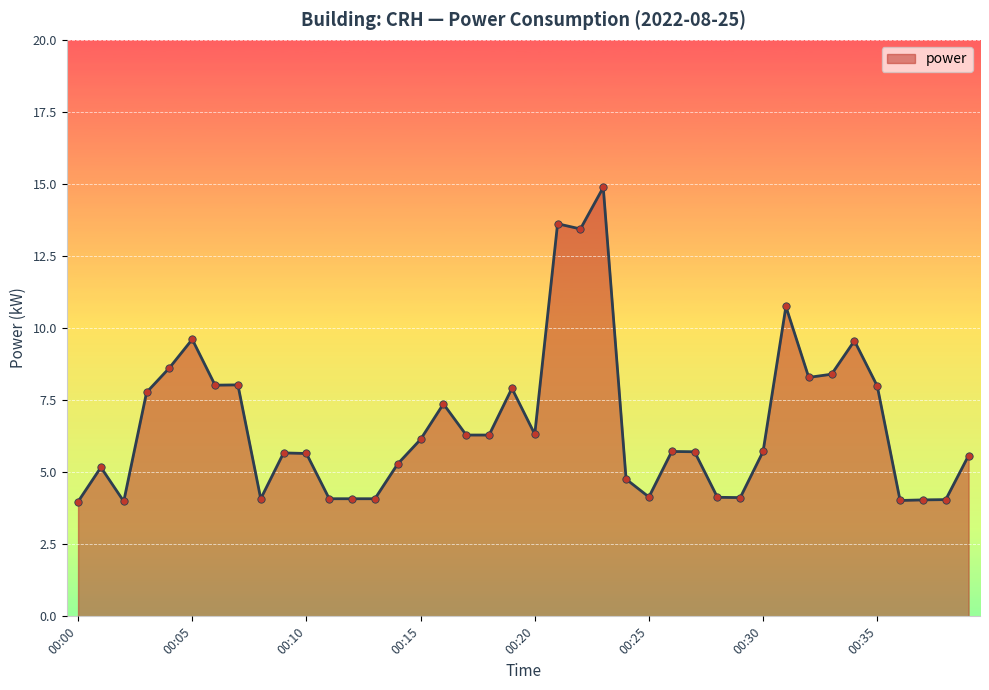

What is the greatest value displayed?

14.9